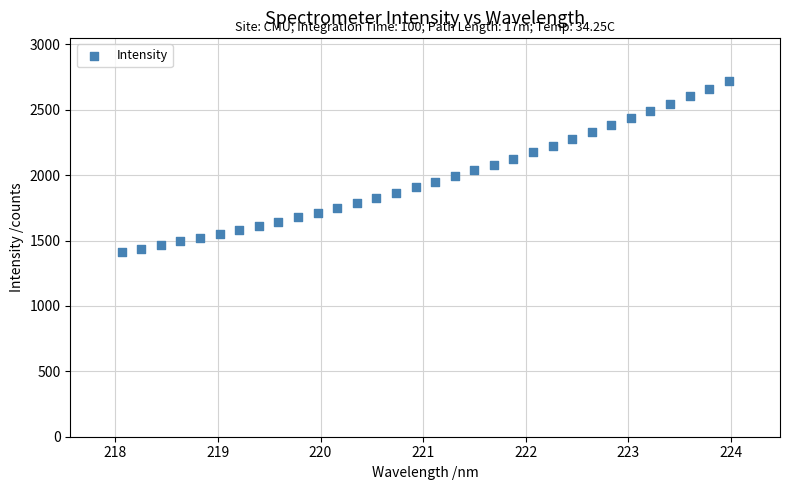

What is the range of X values (max minus min)?

5.9